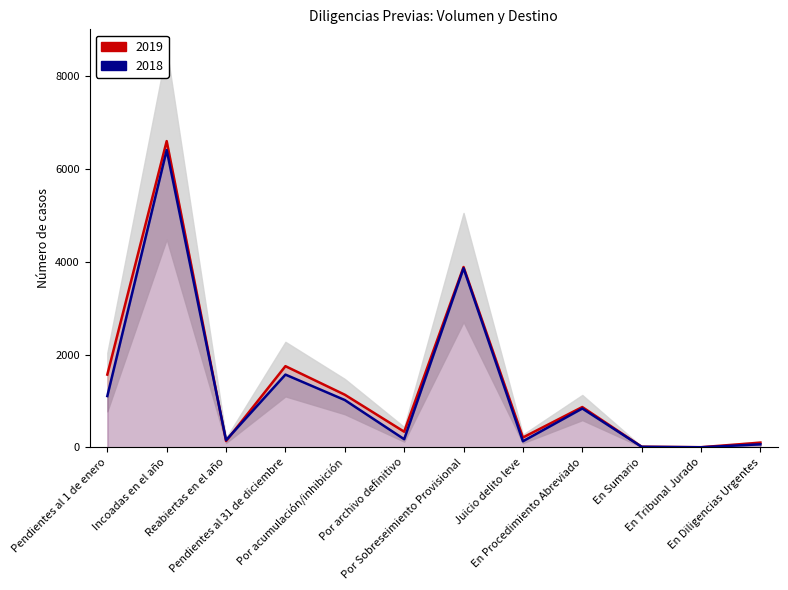

Where does the 2018 series first go above 838?

Pendientes al 1 de enero